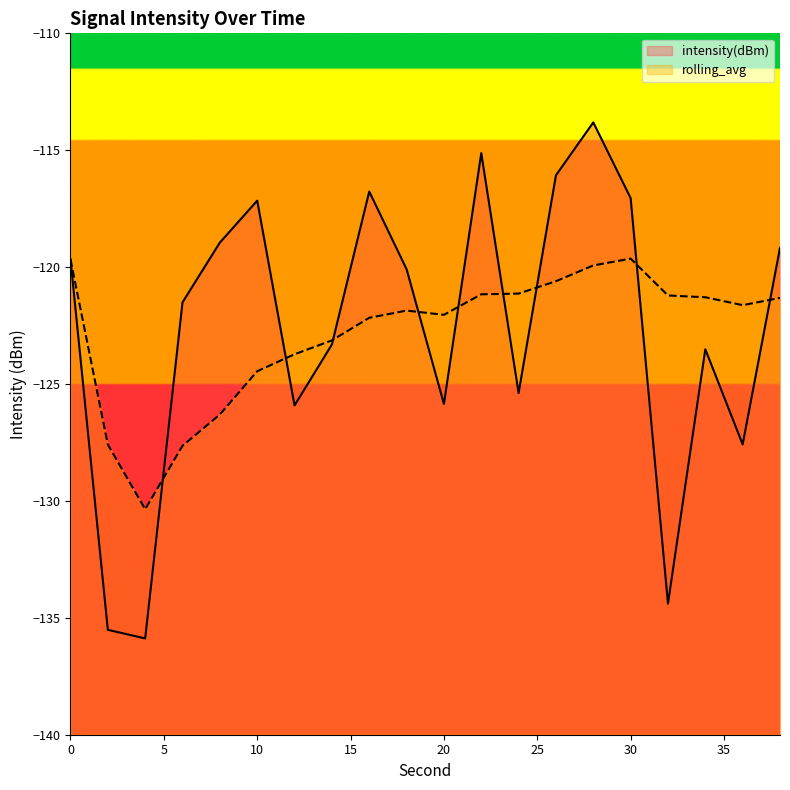

What is the difference between the rolling_avg values at 0 and 28?

0.3